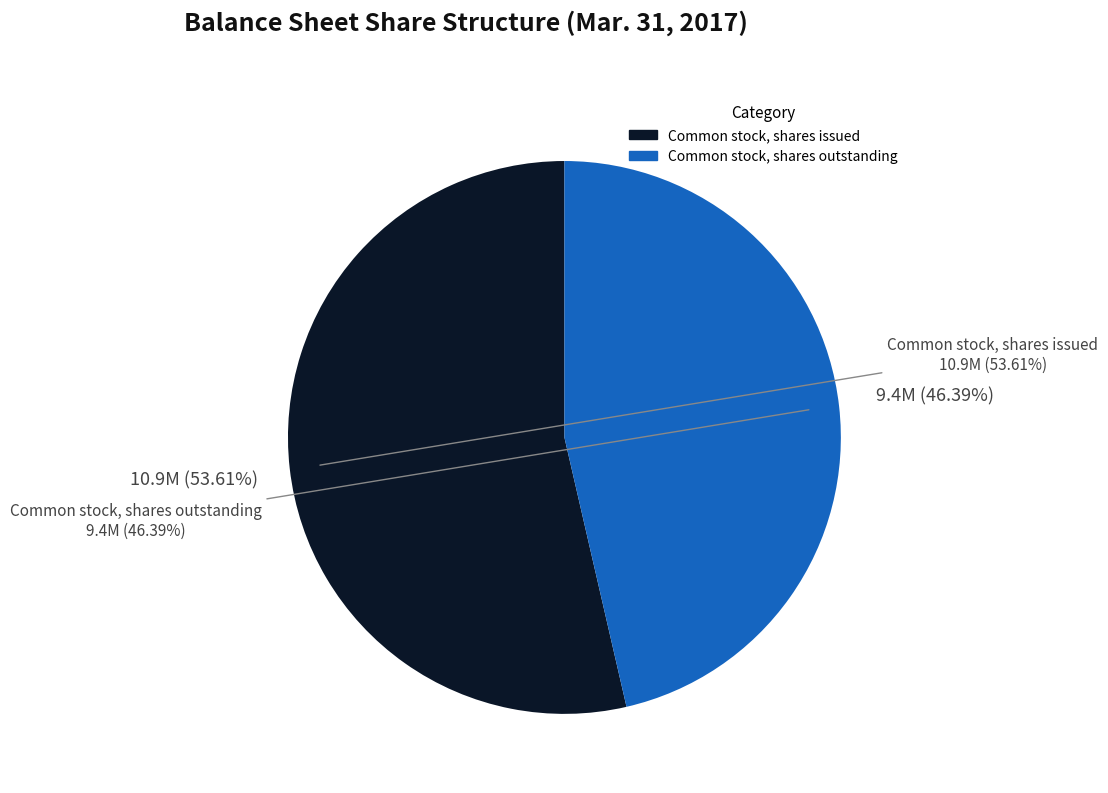

What is the total percentage of Common stock, shares outstanding and Common stock, shares issued?

100.0%